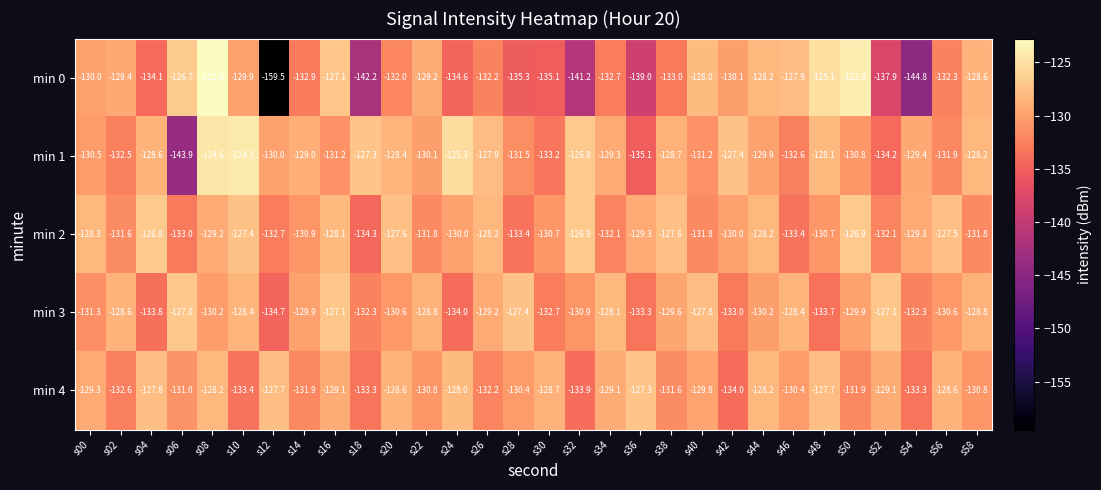

Is it true that min 0 equals -200.5 at s20?

False